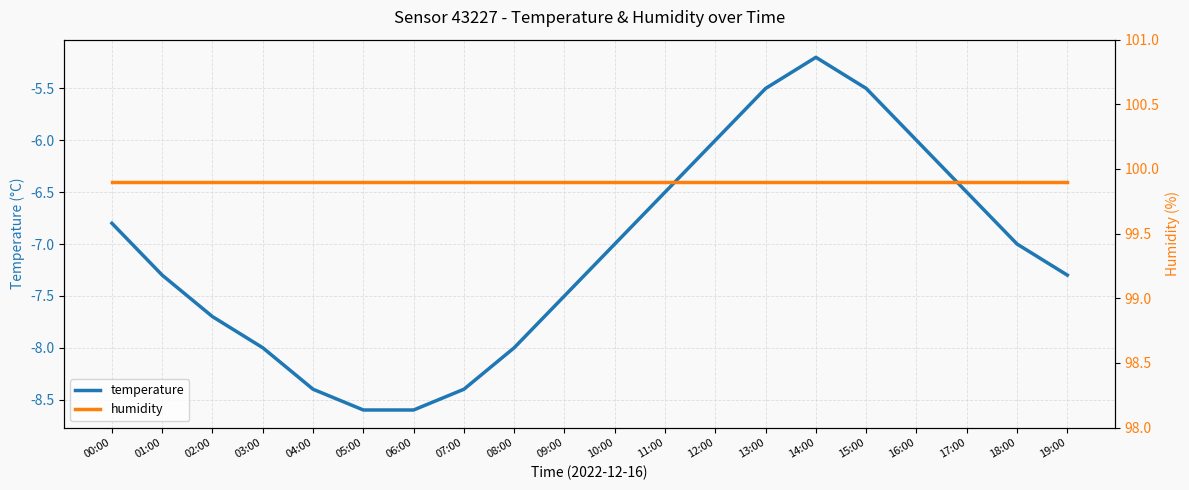

Which series has the largest total across all categories?

humidity